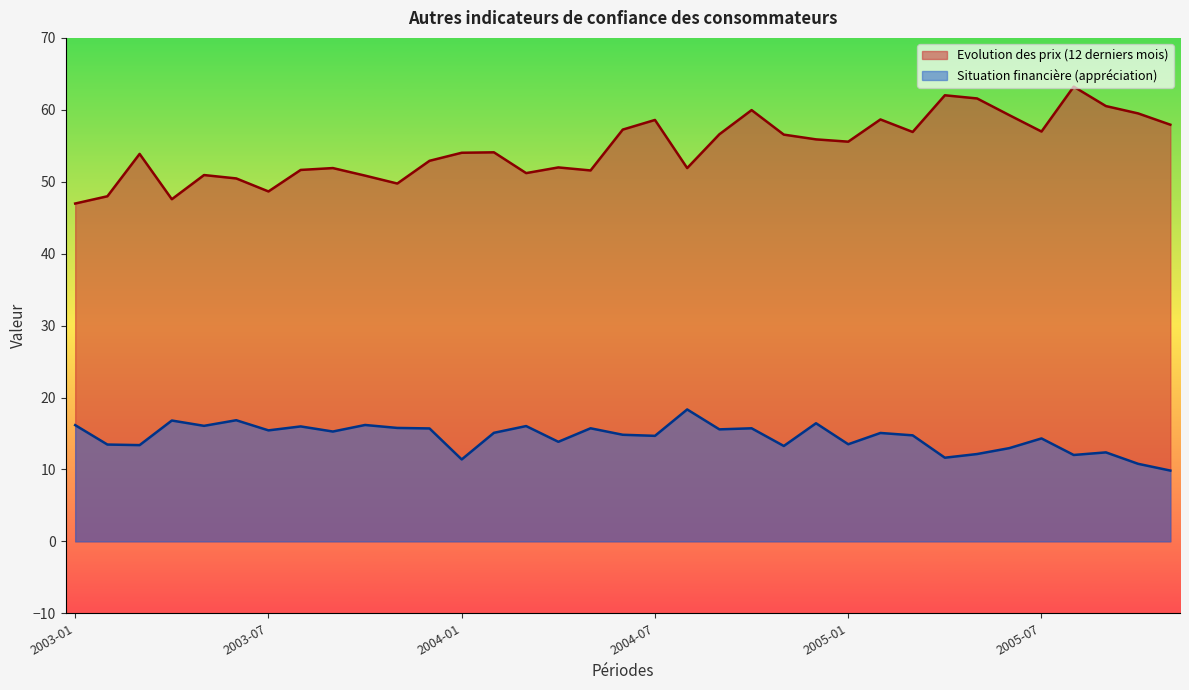

Rank the series at 2003-07 from highest to lowest value.

Evolution des prix (12 derniers mois), Situation financiere (appreciation)